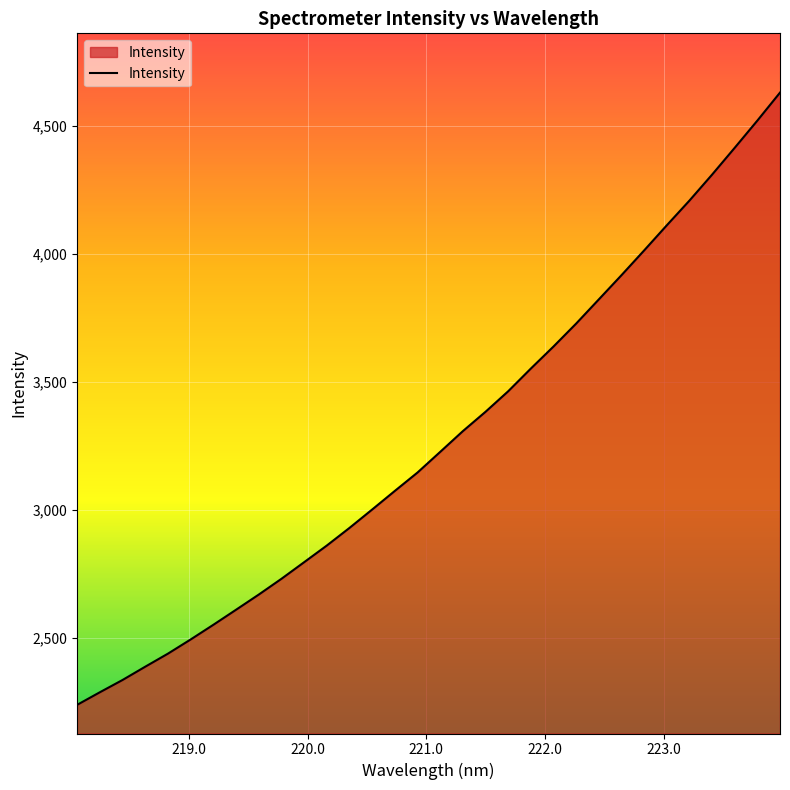

What is the greatest value displayed?

4629.3